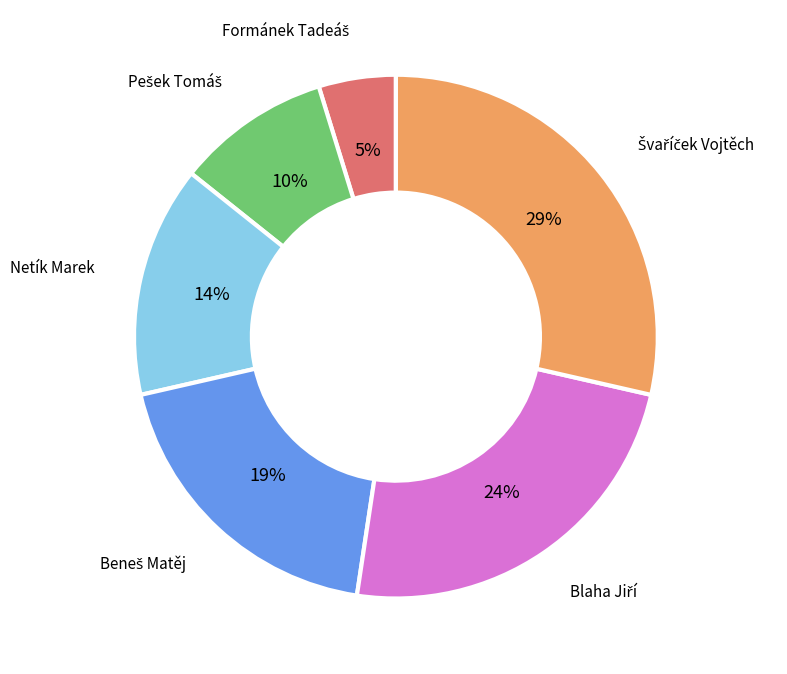

To the nearest percent, what portion does Netík Marek represent?

14%